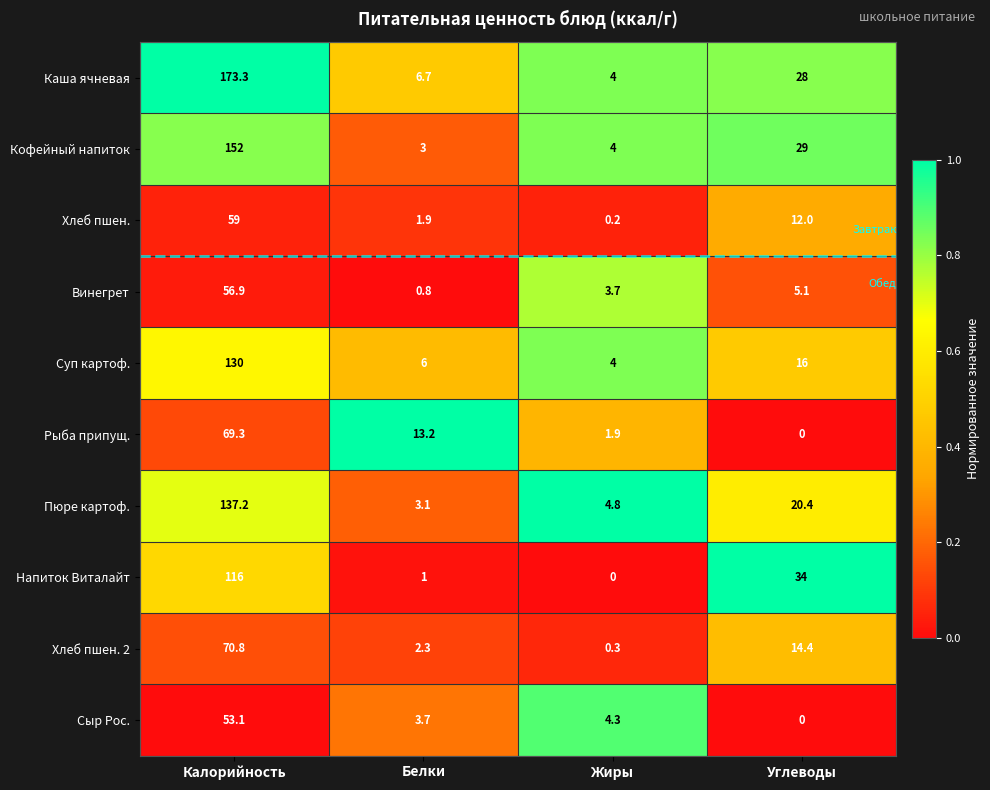

True or false: Пюре картоф. has a value of 3.1 at Белки.

True